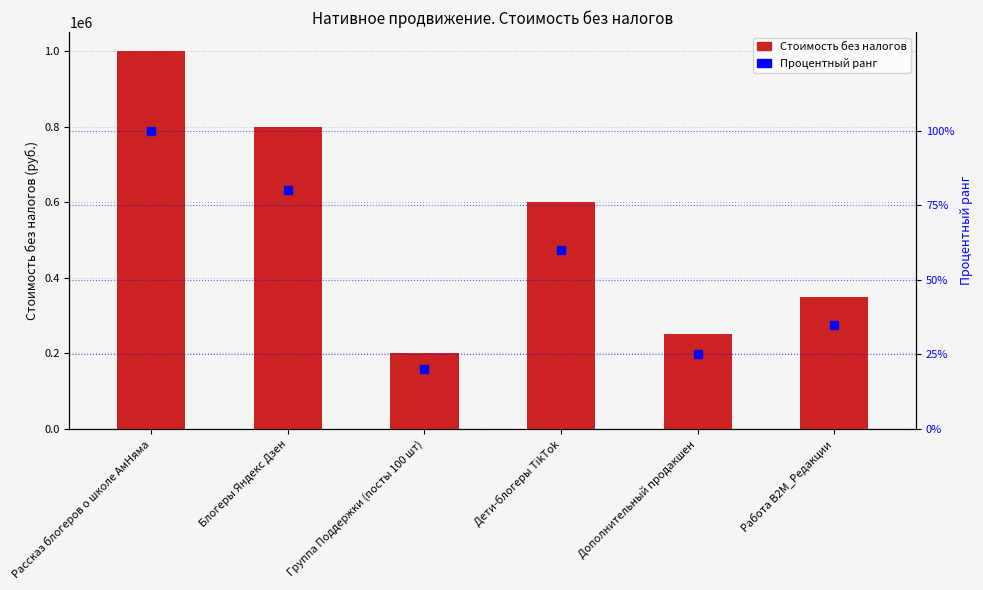

Is the value of Процентный ранг at Блогеры Яндекс Дзен greater than the value of Стоимость без налогов at Работа В2М_Редакции?

No